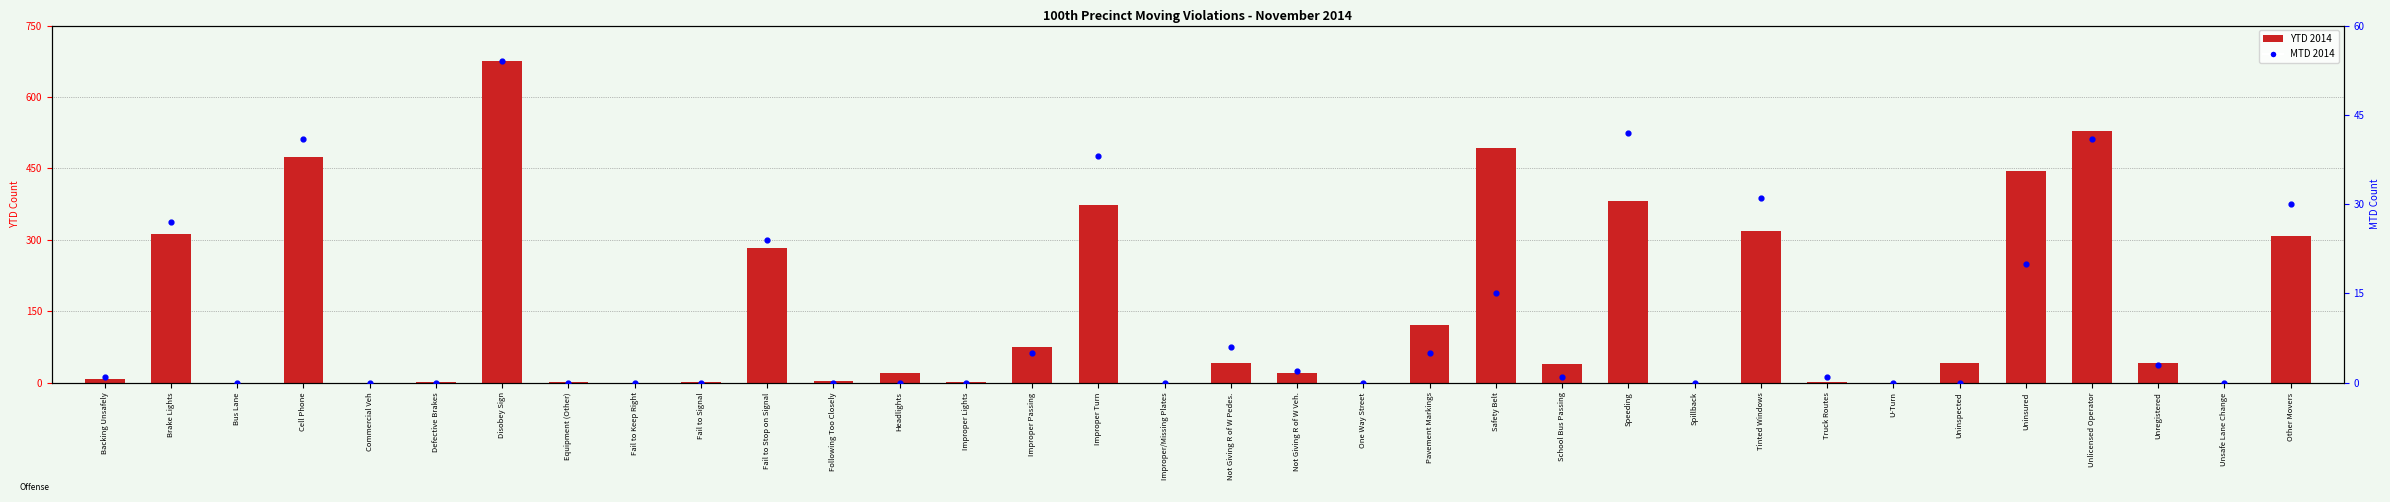

At how many categories does at least one series exceed 410?

5